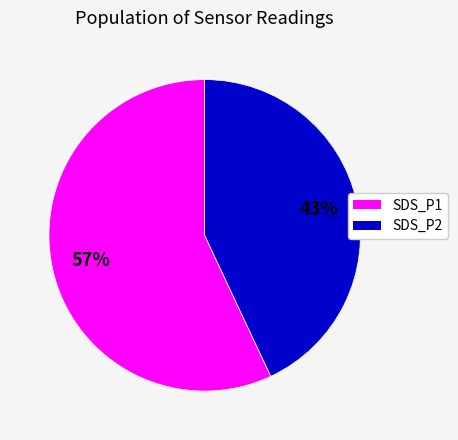

Does any single category account for the majority?

Yes